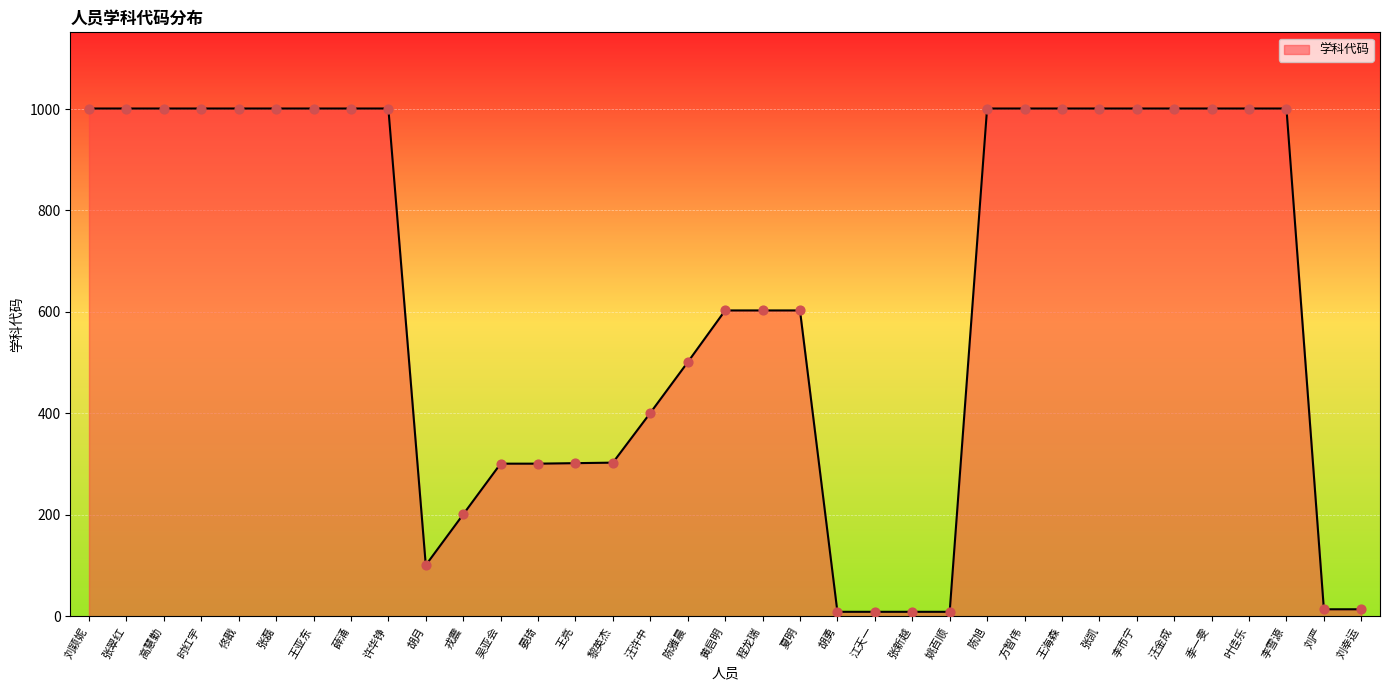

Which has a higher value, 汪金成 or 张新越?

汪金成